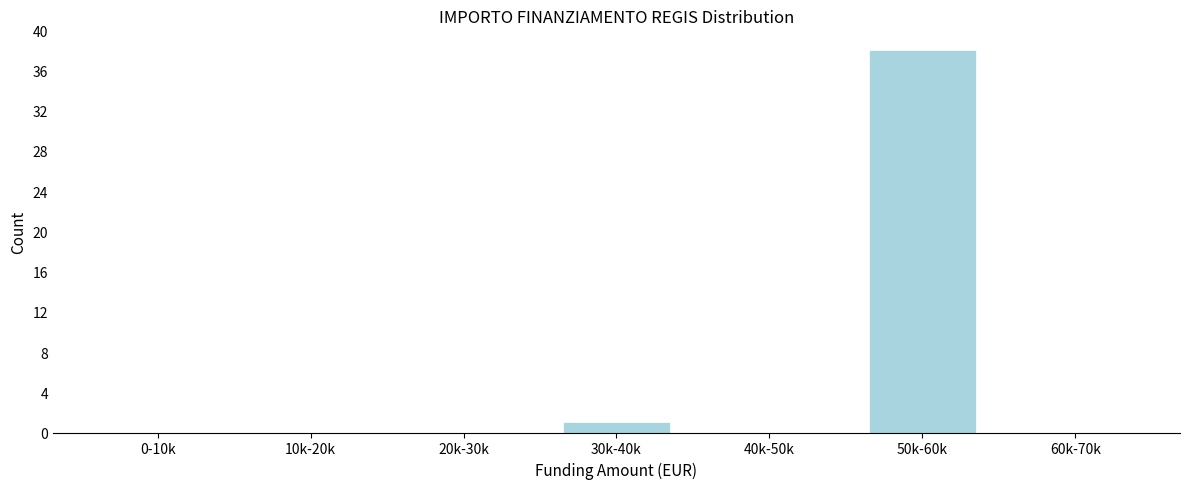

Reading right to left, list all the values displayed in this chart.

60k-70k=0	50k-60k=38	40k-50k=0	30k-40k=1	20k-30k=0	10k-20k=0	0-10k=0